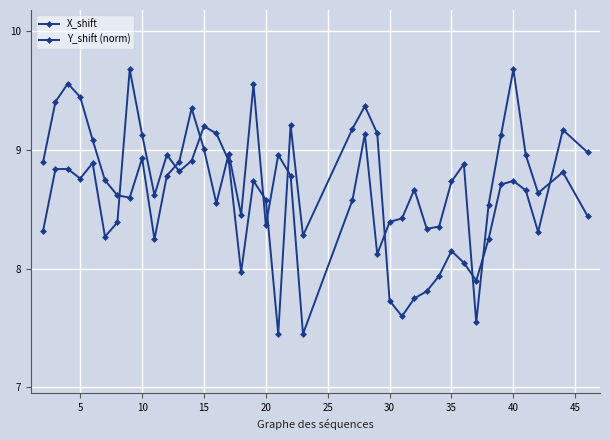

Count the number of data series in this chart.

2